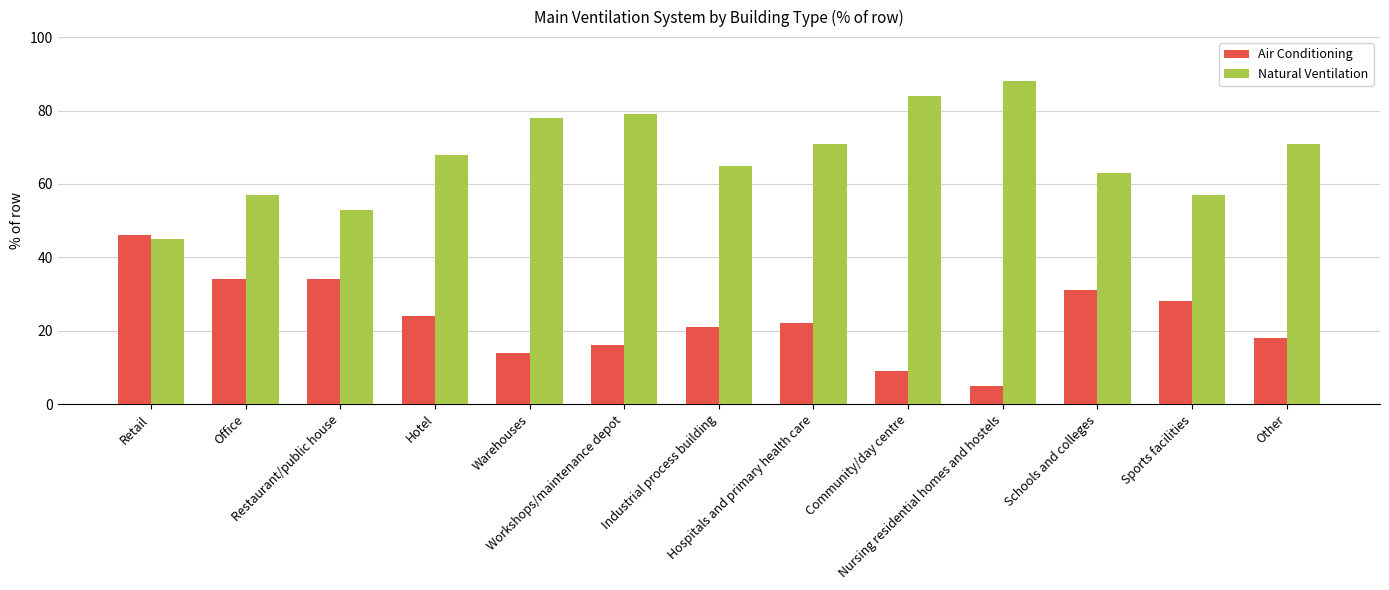

How many distinct data groups are displayed?

2